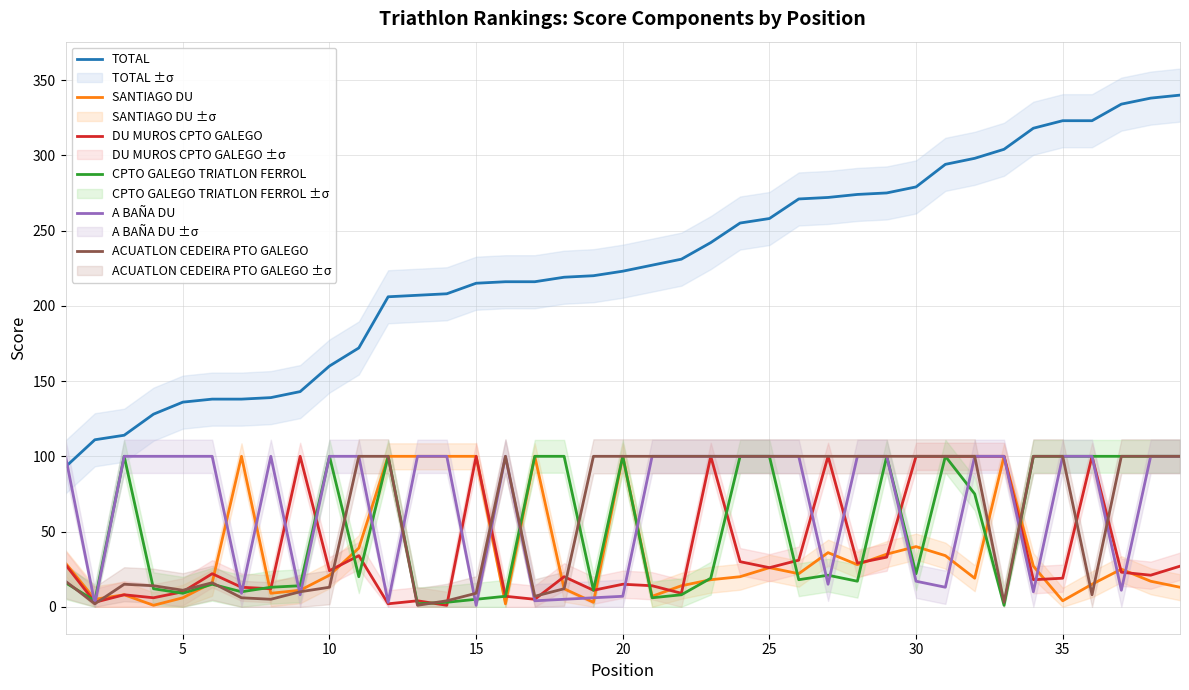

In SANTIAGO DU, how many points are higher than both neighbors (excluding endpoints)?

9